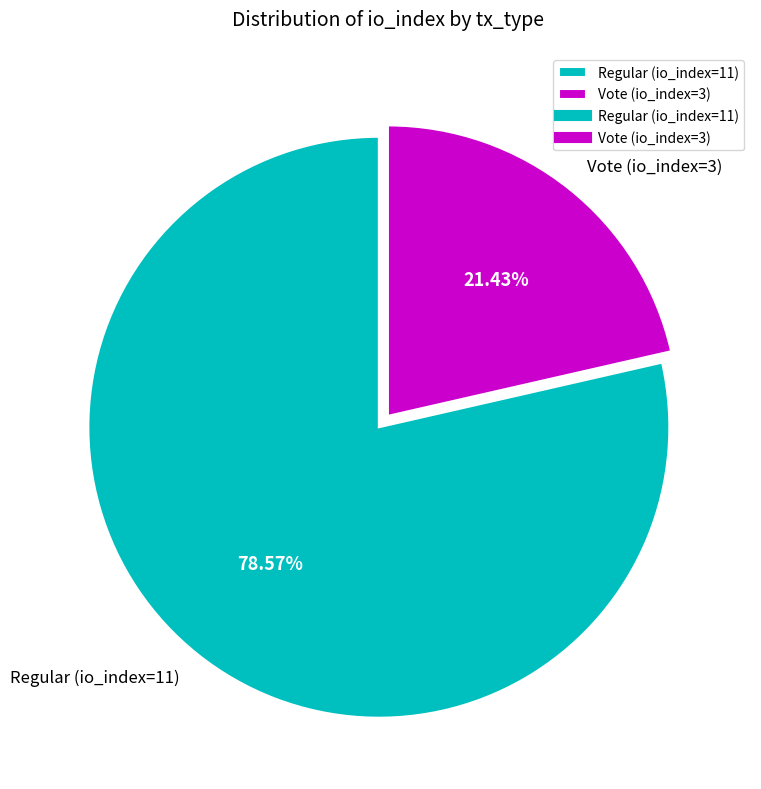

How many slices are in this pie chart?

2